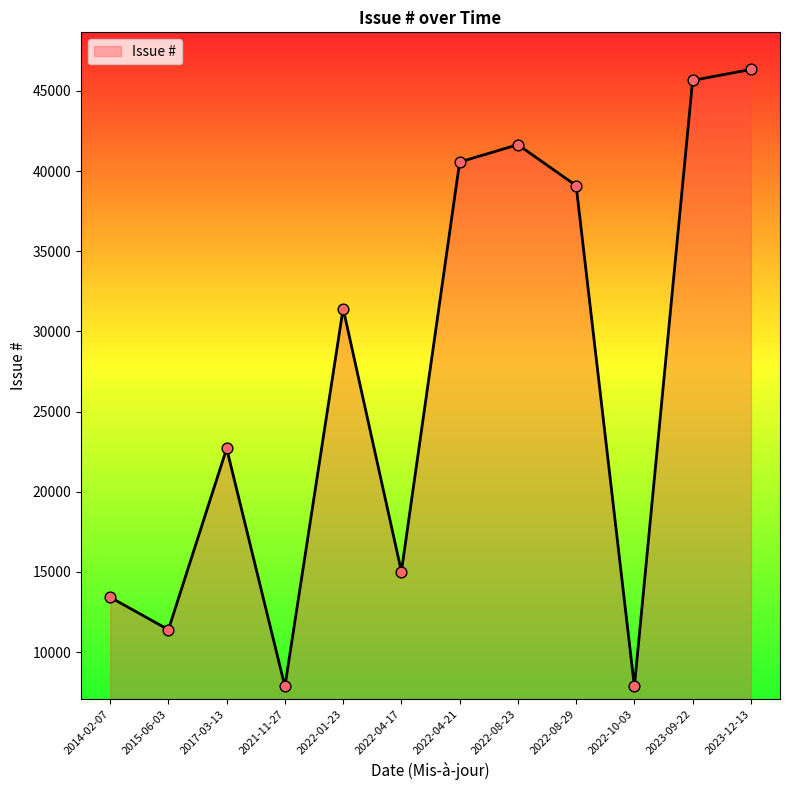

What is the change in value from 2015-06-03 to 2021-11-27?

-3538